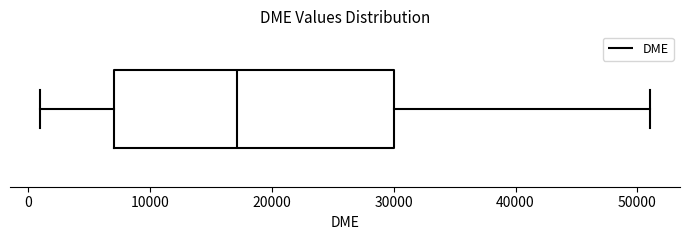

Transcribe this box plot: give where the median line is, the range the box spans, and where the two whiskers end, as read against the x-axis. The values are not printed on the chart, so give them approximately, as read against the axis.

median 17000, box 7000 to 30000, whiskers 1000 to 51000